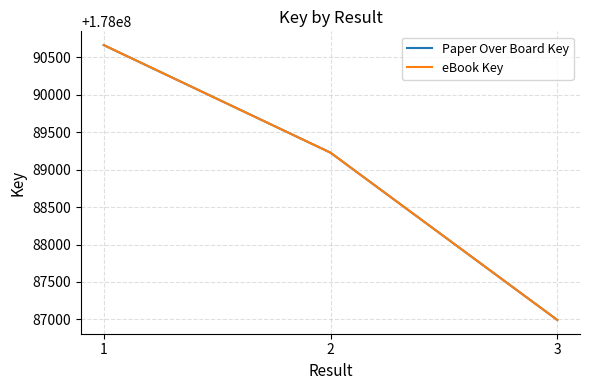

At which label does eBook Key first exceed 178089226?

1